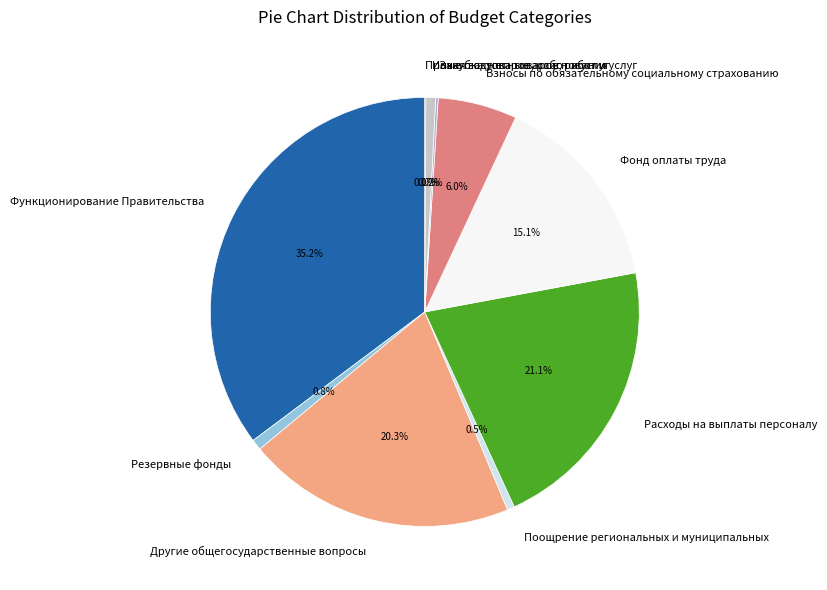

Is there a majority slice in this chart?

No